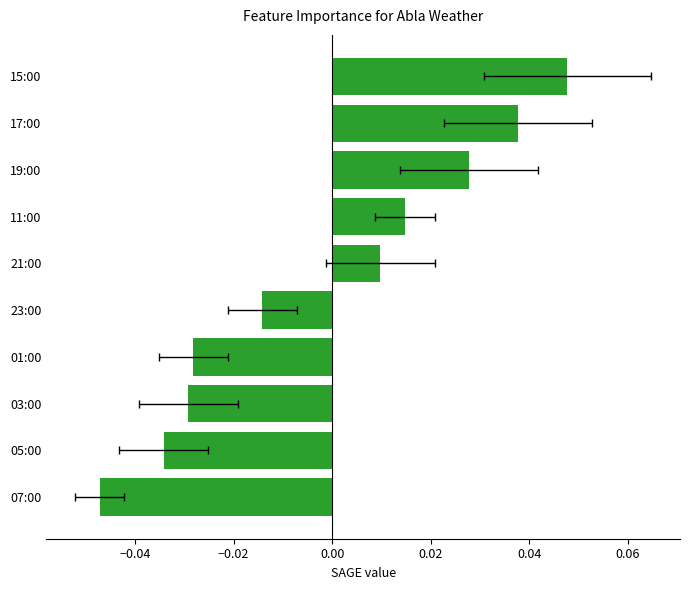

Count the values in the range 0 to 1.

5